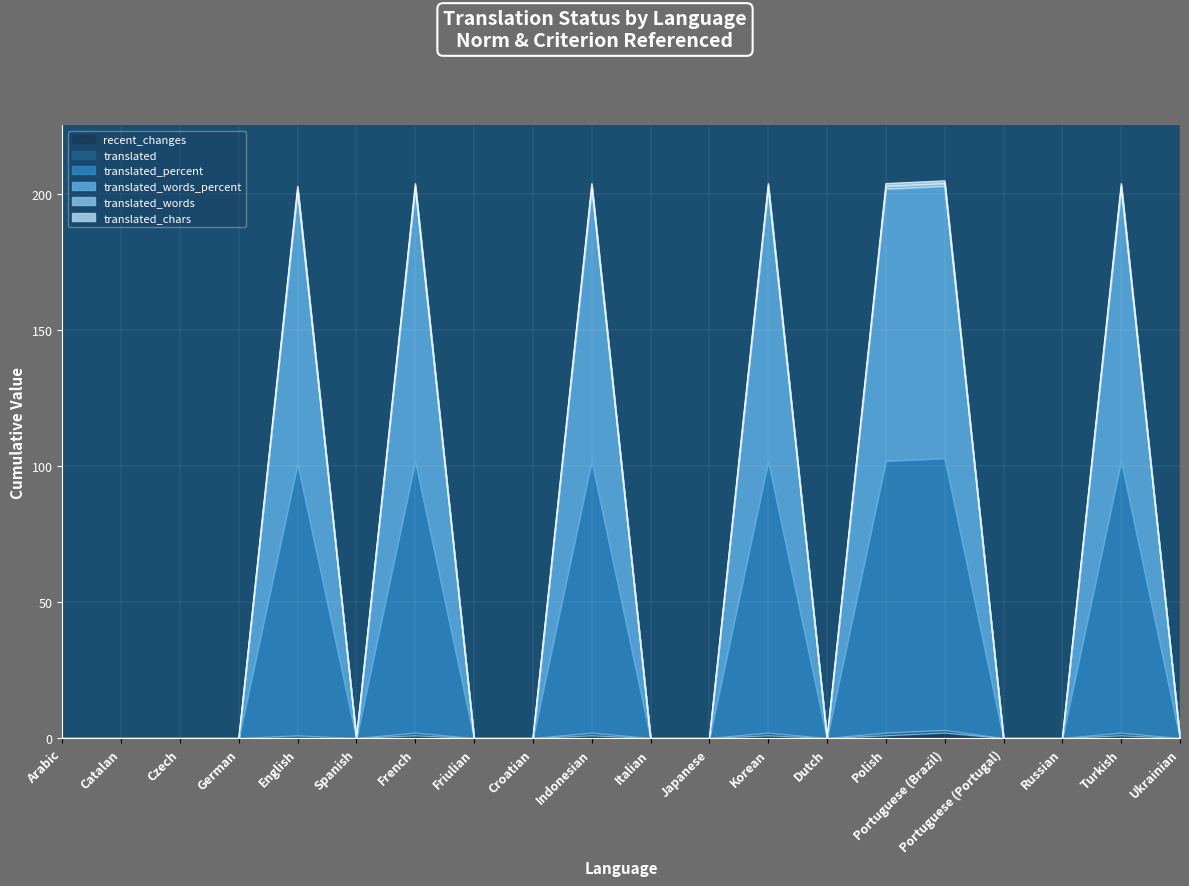

What is the highest value of the translated_words_percent series?

203